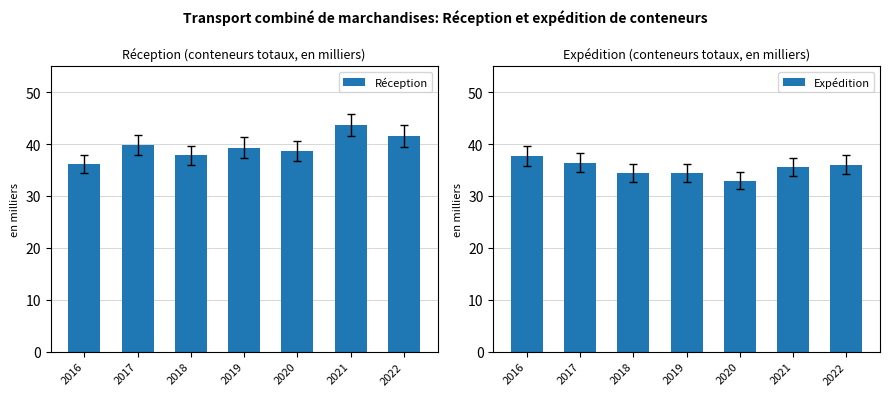

How many series are shown in this chart?

2